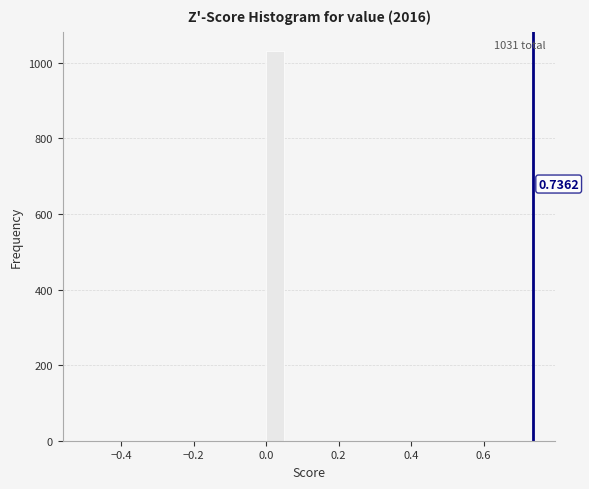

Read against the x-axis, roughly where is the centre of the tallest bar?

0.02